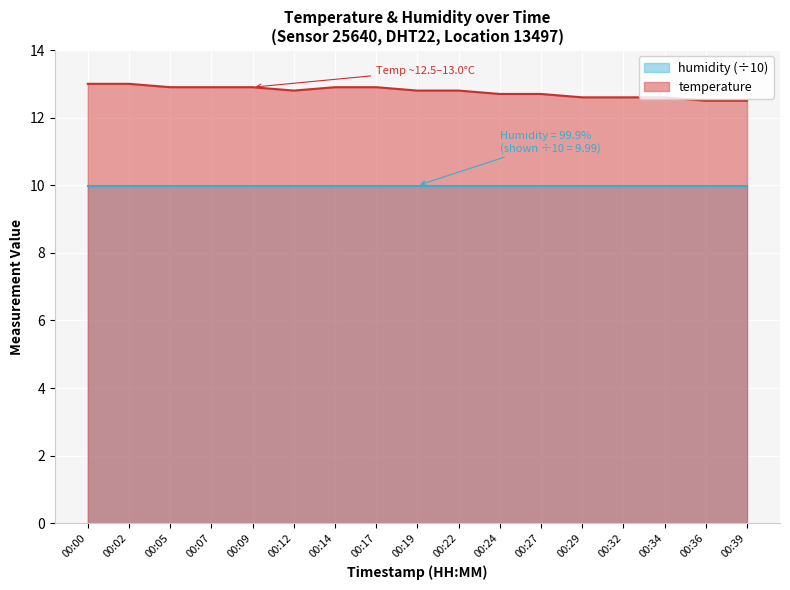

What is the value of the 17th point from the left?

12.5